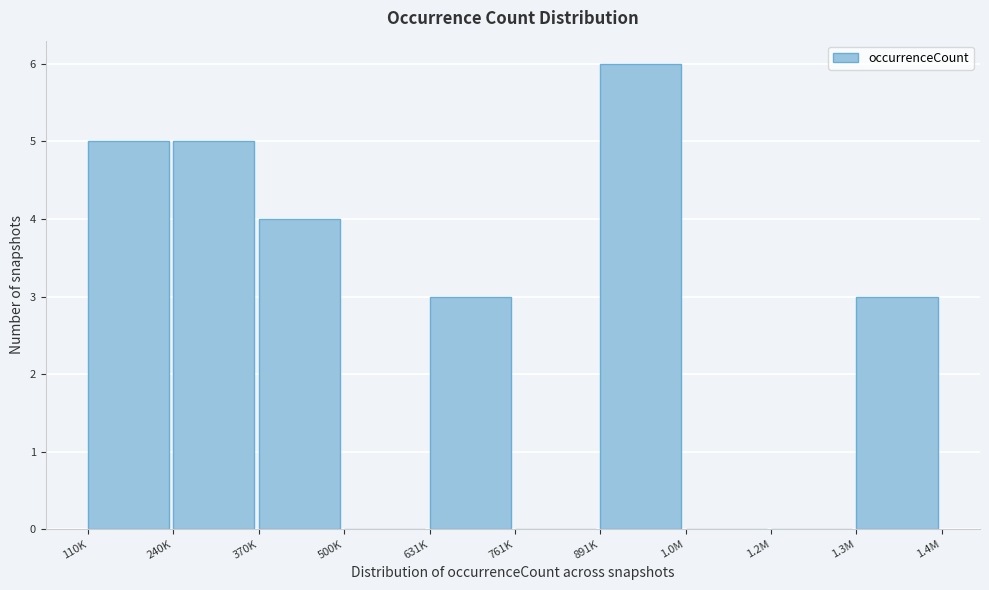

Reading left to right, what are all the values shown in this chart?

110K=5	240K=5	370K=4	500K=0	631K=3	761K=0	891K=6	1.0M=0	1.2M=0	1.3M=3